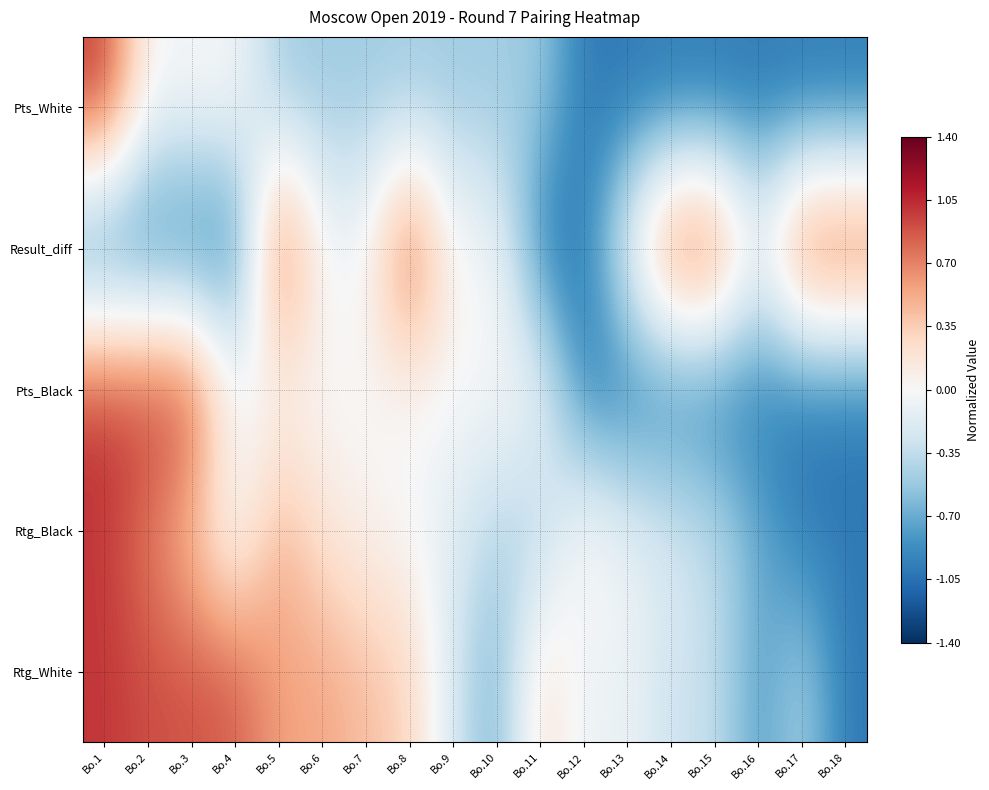

Between Bo.15 and Bo.13, which is larger?

Bo.15